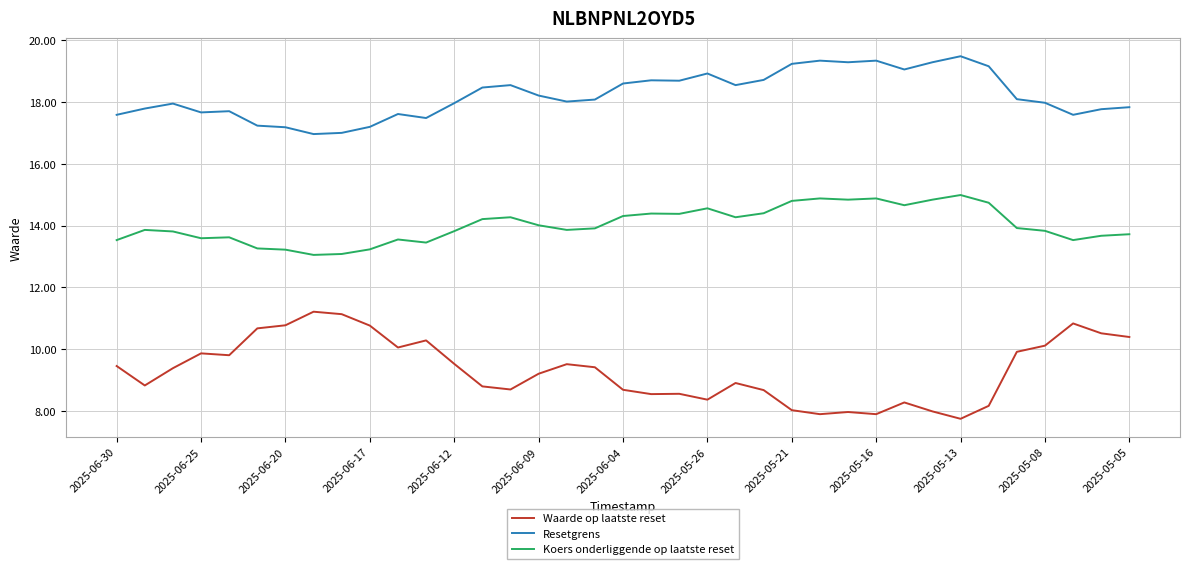

Which series has the largest total across all categories?

Resetgrens